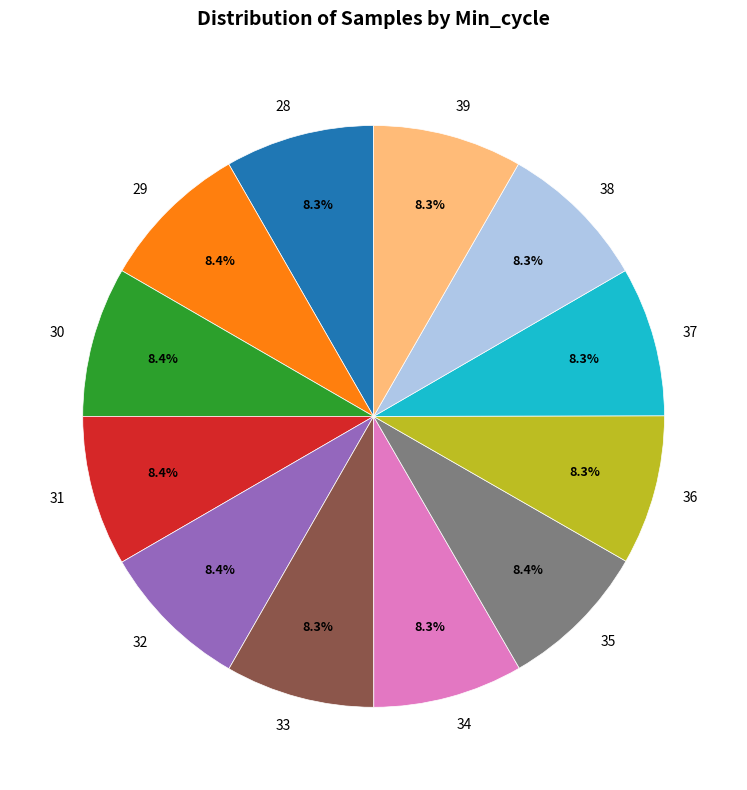

The 33 slice represents 3% of the pie. True or false?

False